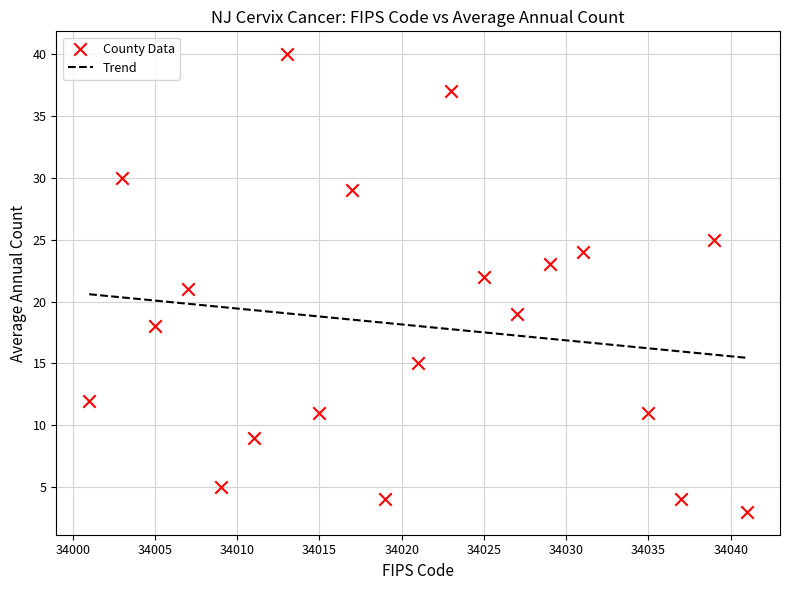

What is the range of X values (max minus min)?

40